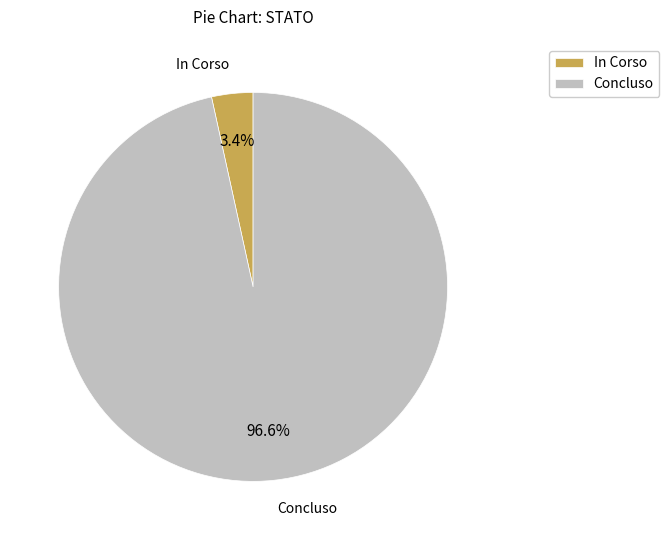

To the nearest percent, what portion does In Corso represent?

3%